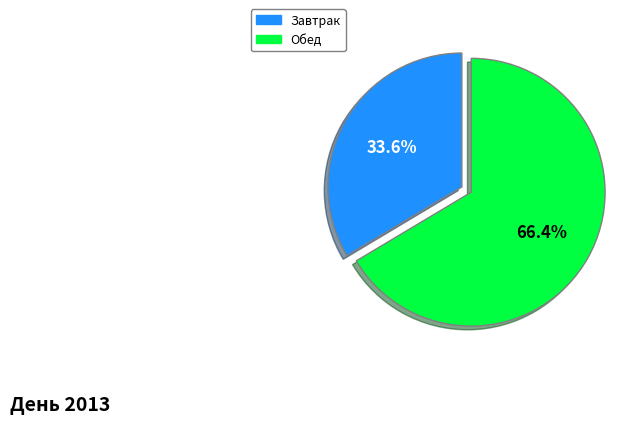

Does any single category account for the majority?

Yes